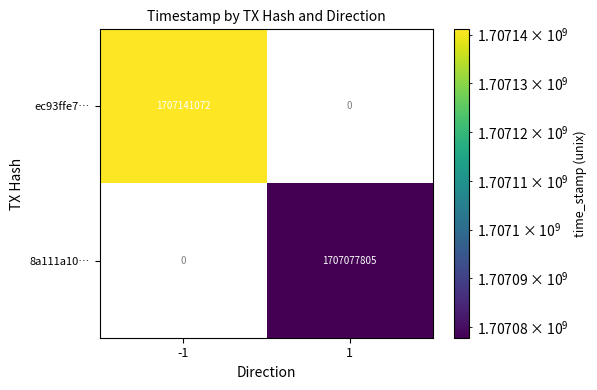

True or false: ec93ffe7… has a value of 1006138377 at -1.

False